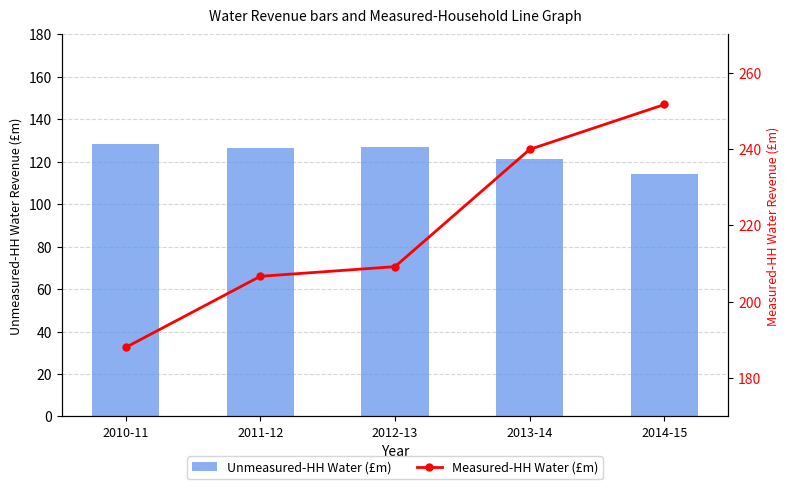

Is it true that Unmeasured-HH Water (£m) equals 221.6 at 2012-13?

False